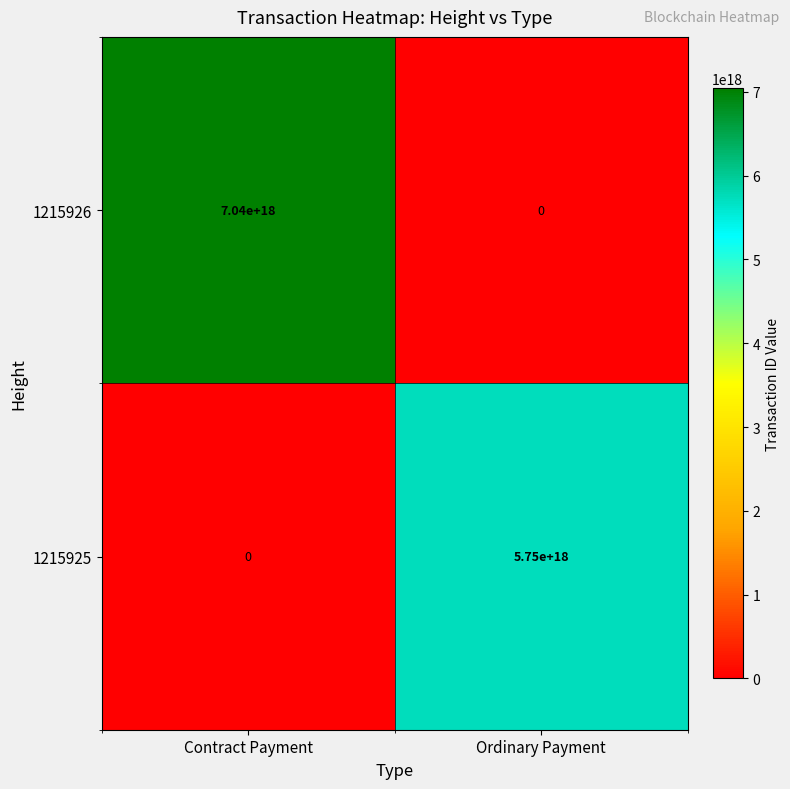

Which category has the highest value across all series?

Contract Payment